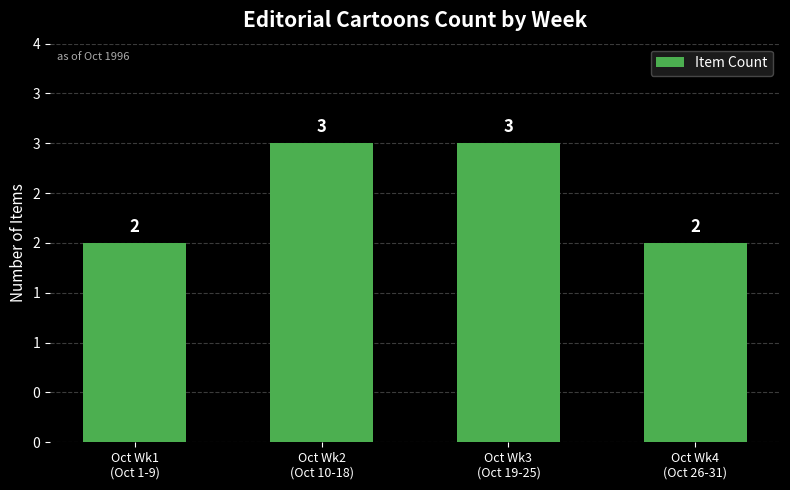

True or false: the data shows 1 at Oct Wk3
(Oct 19-25).

False